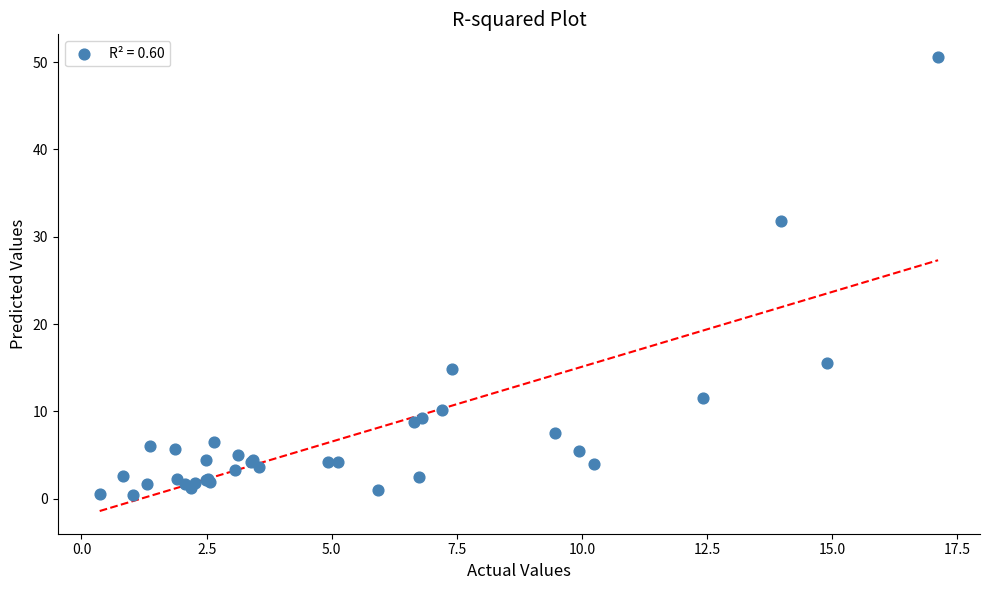

What Y value in the scatter plot is closest to 25?

31.8